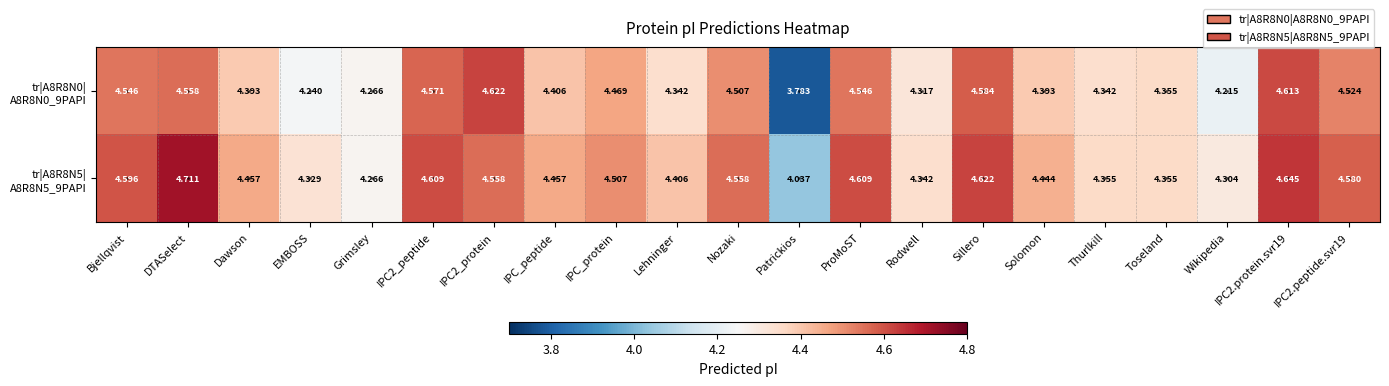

At which category is the sum across all series the highest?

DTASelect